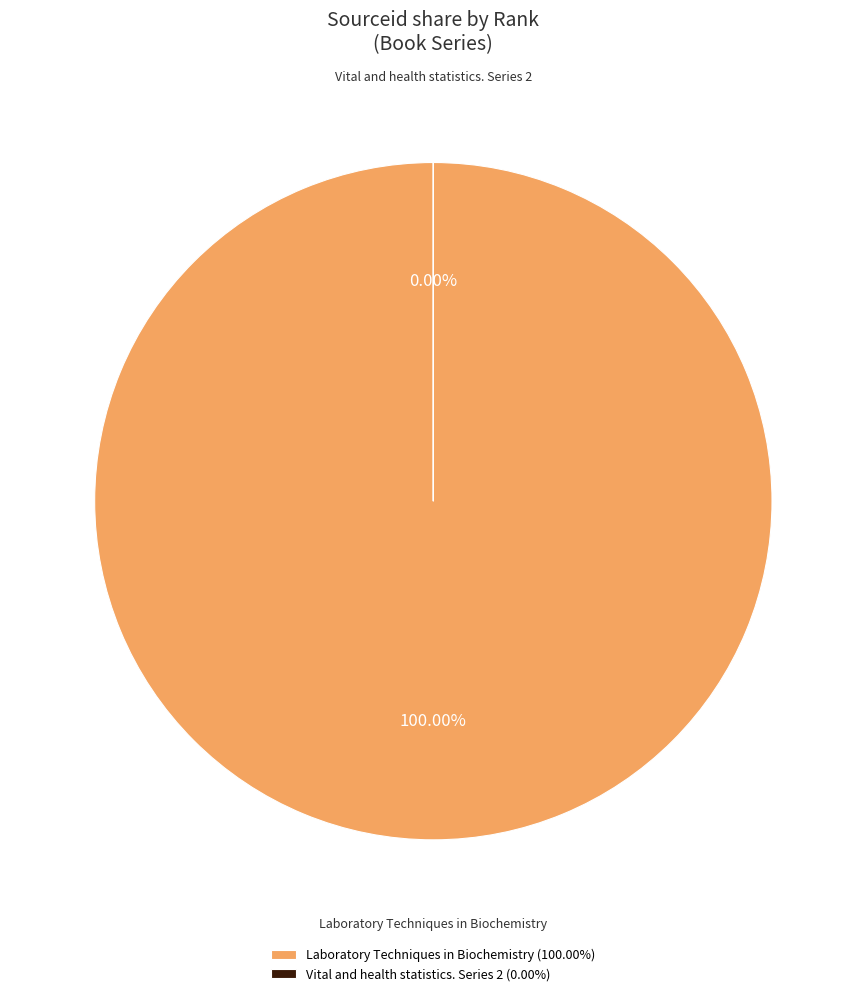

Does Laboratory Techniques in Biochemistry represent more than half of the total?

Yes